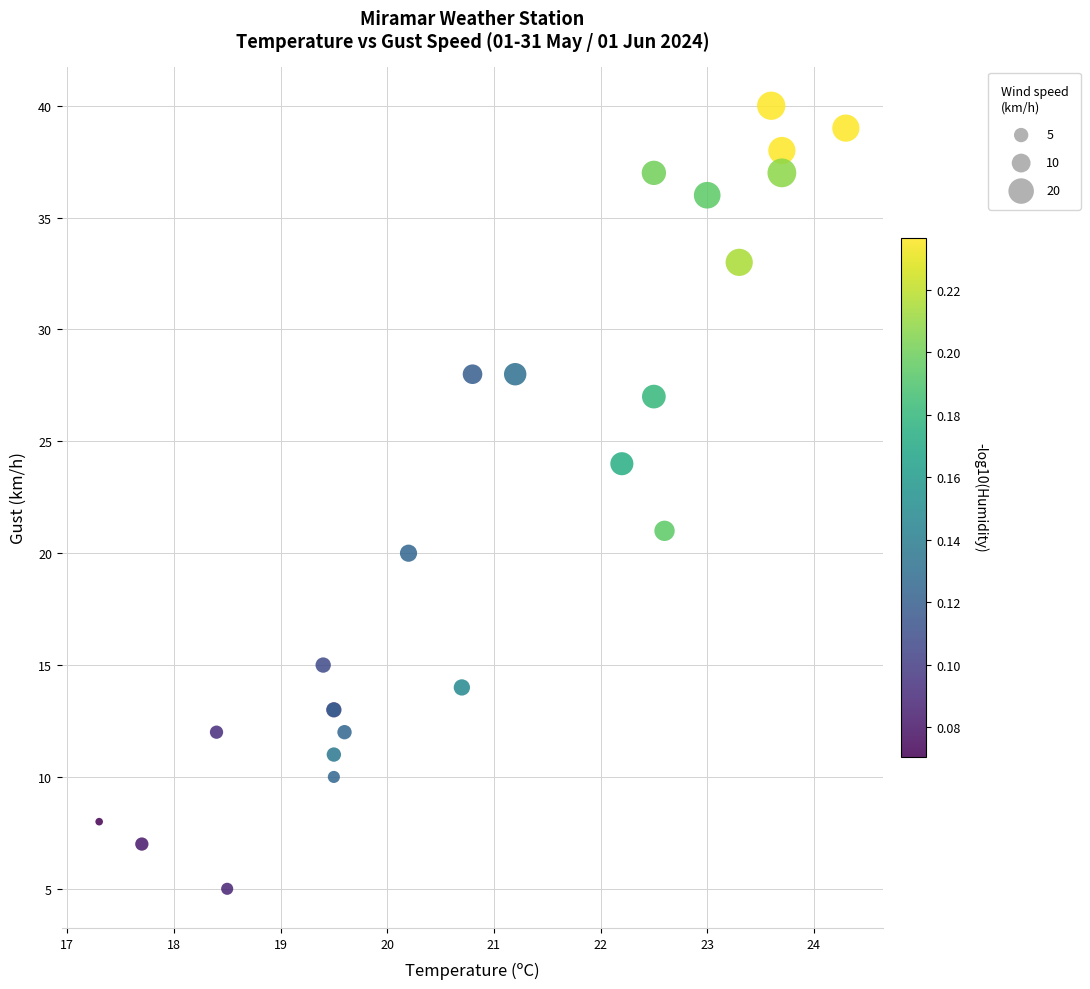

What Y value in the scatter plot is closest to 22?

21